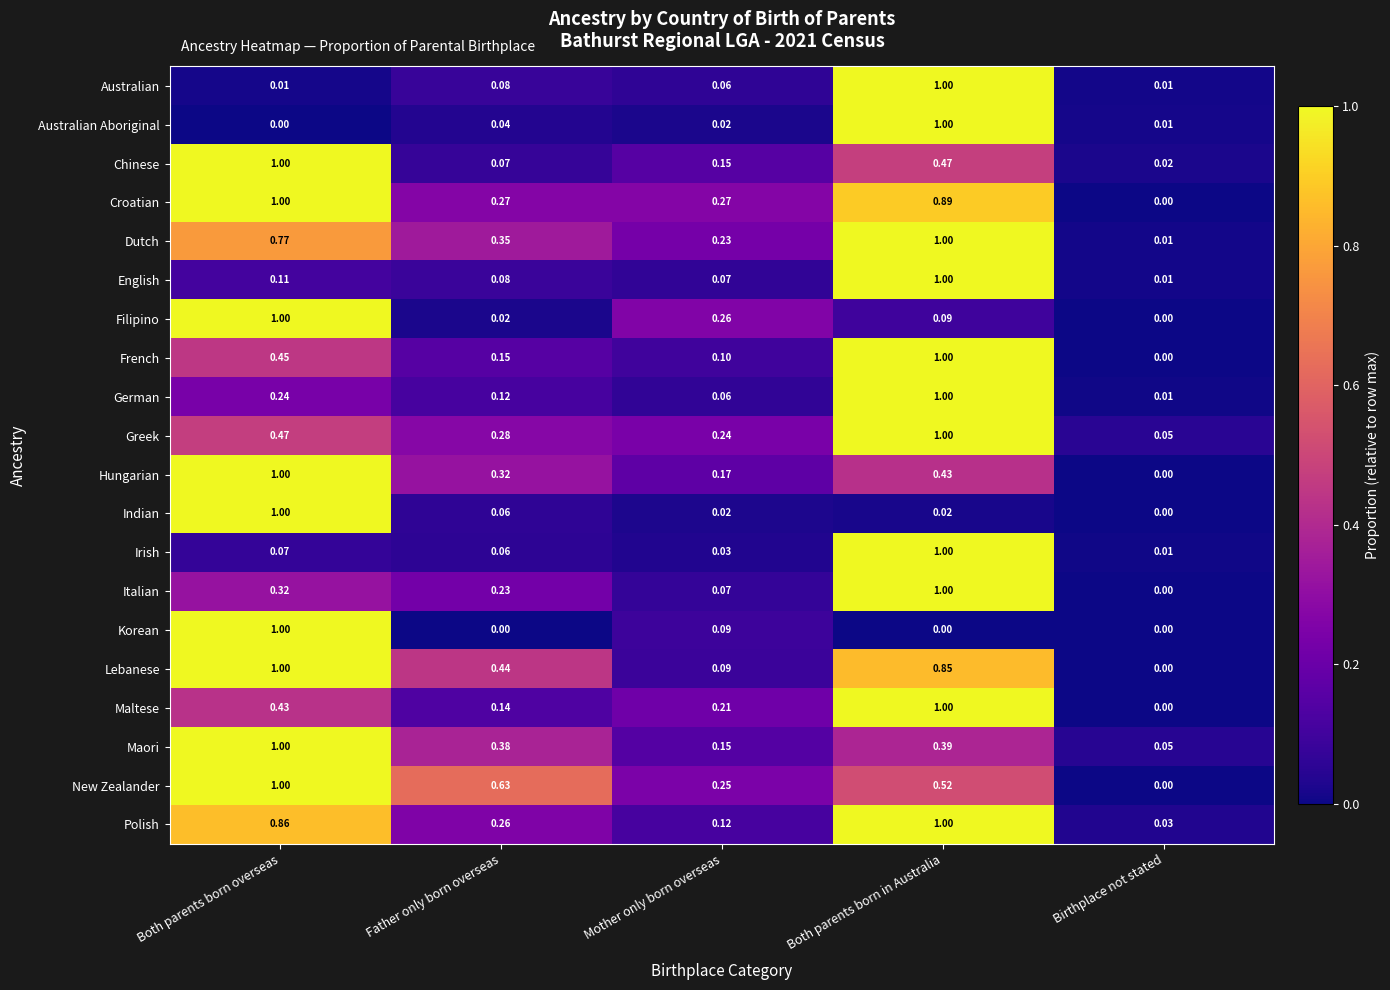

What is the total value across all series at Both parents born overseas?

12.7